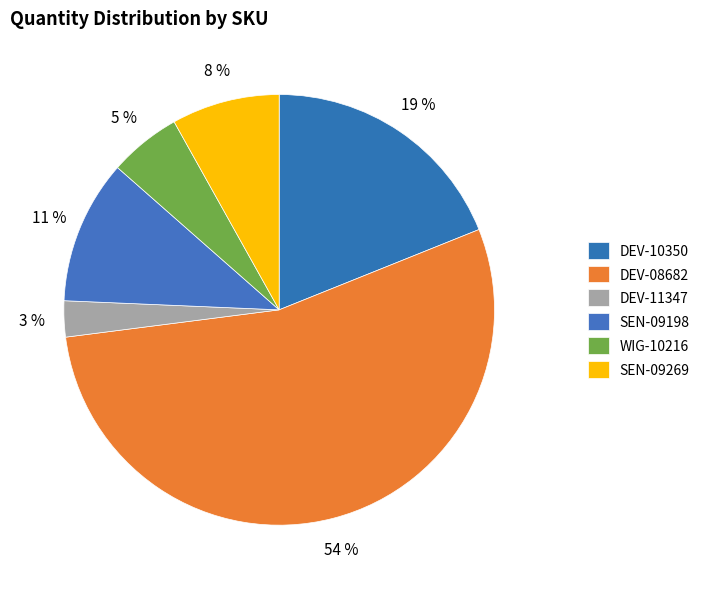

To the nearest percent, what is the average slice percentage?

17%